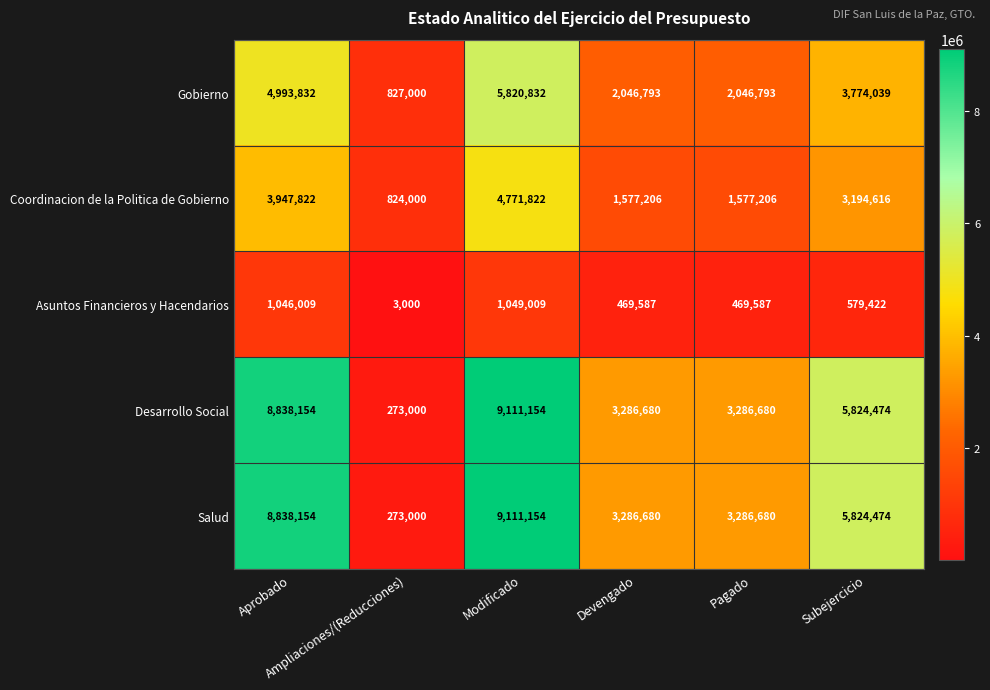

What is the minimum value for Desarrollo Social?

273000